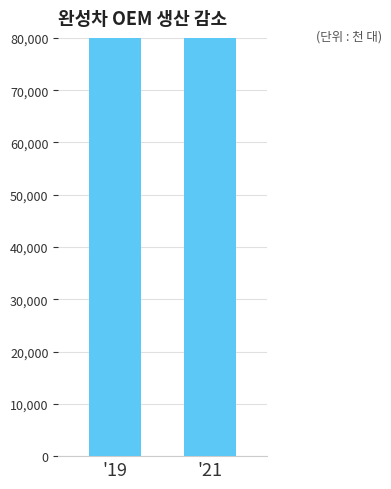

List the labels in order of value, smallest first.

'21, '19